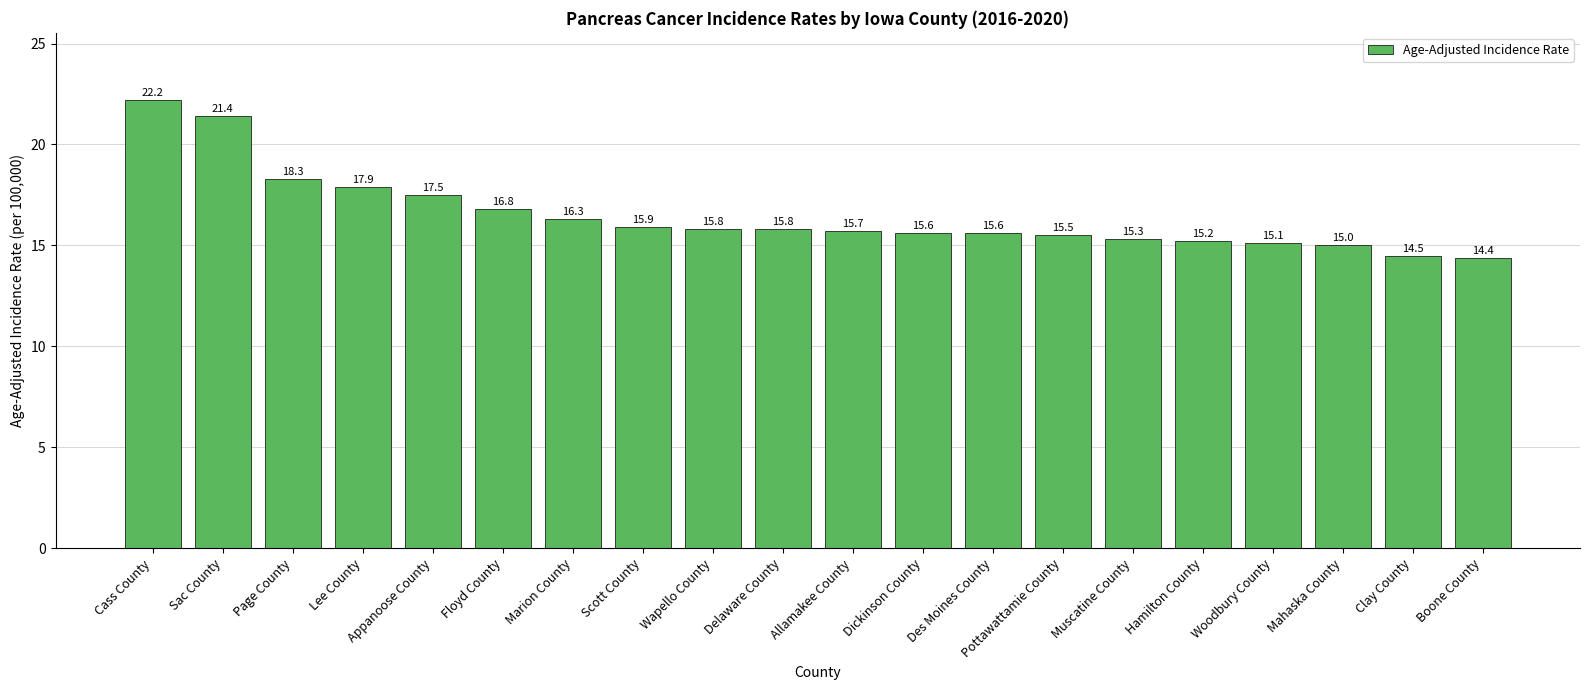

Approximately how many times larger is the value at Sac County compared to Floyd County?

1.3